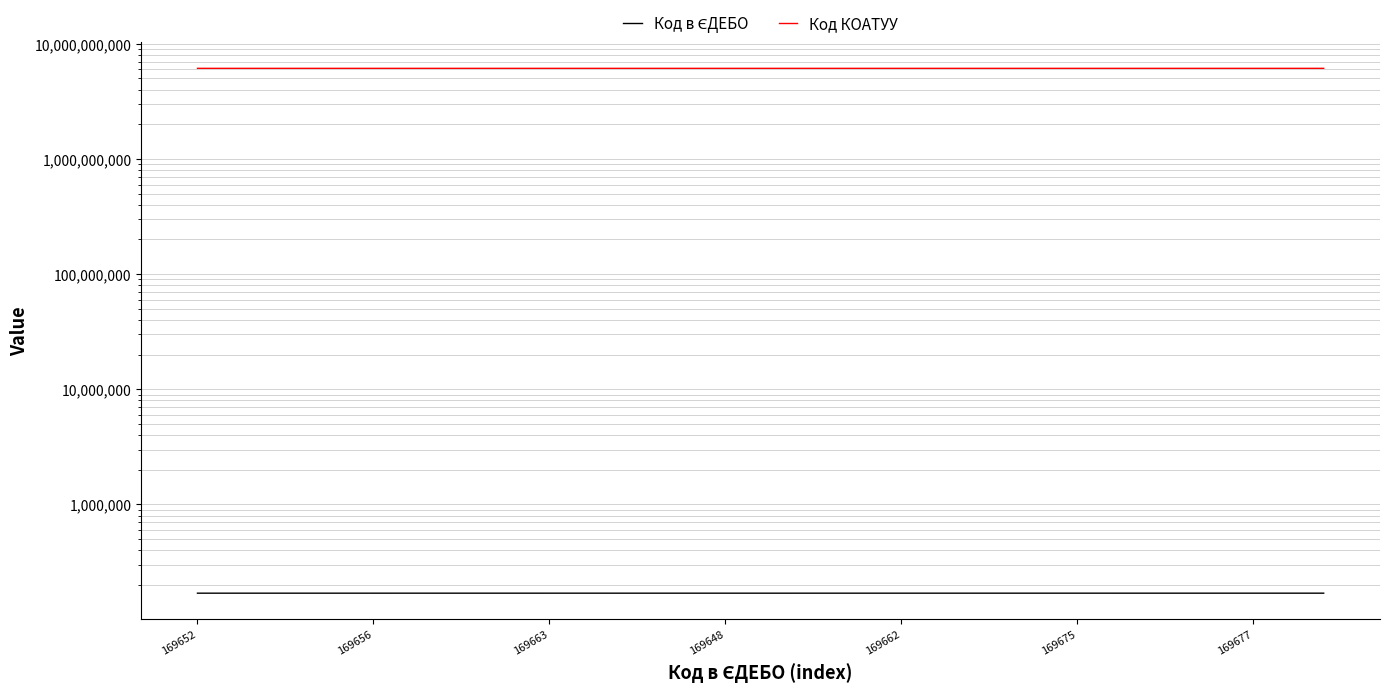

Rank the series by their maximum value, from highest to lowest.

Код КОАТУУ, Код в ЄДЕБО